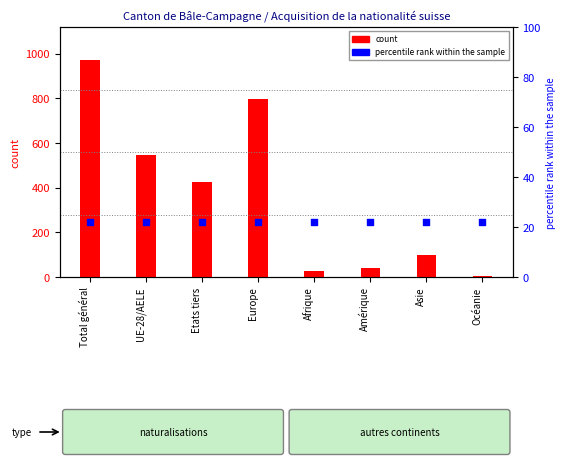

What is the total value across all series at Afrique?

47